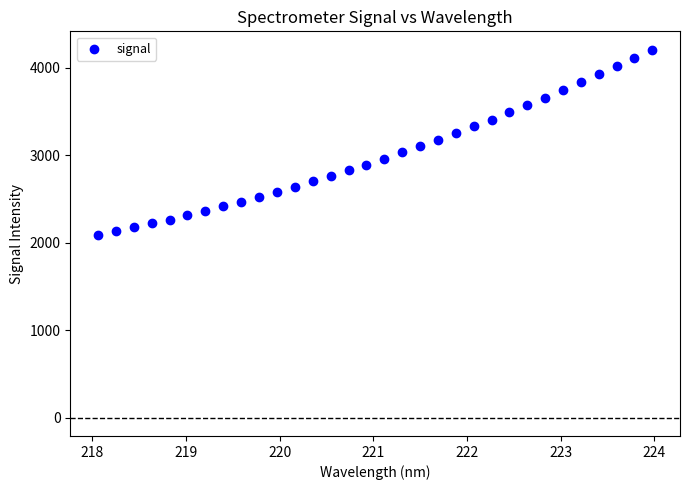

What is the range of X values (max minus min)?

5.9